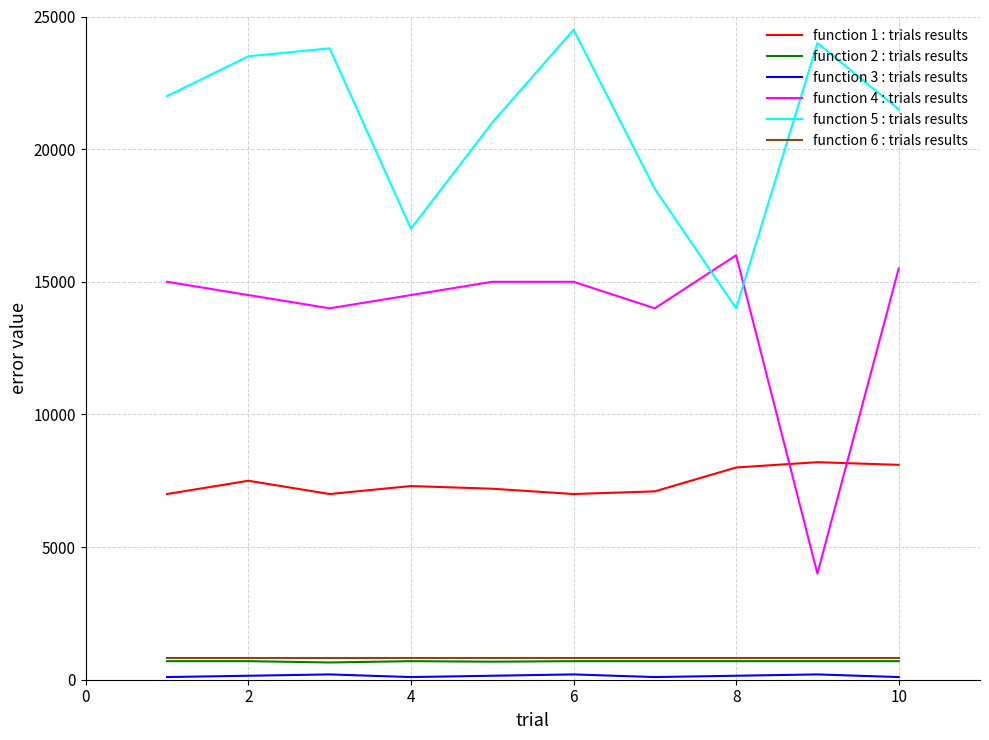

True or false: function 6 : trials results and function 4 : trials results cross at least once.

False